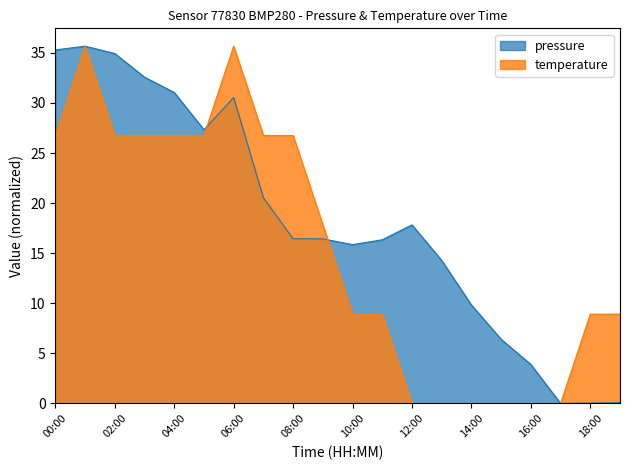

At which category is the sum across all series the highest?

01:00